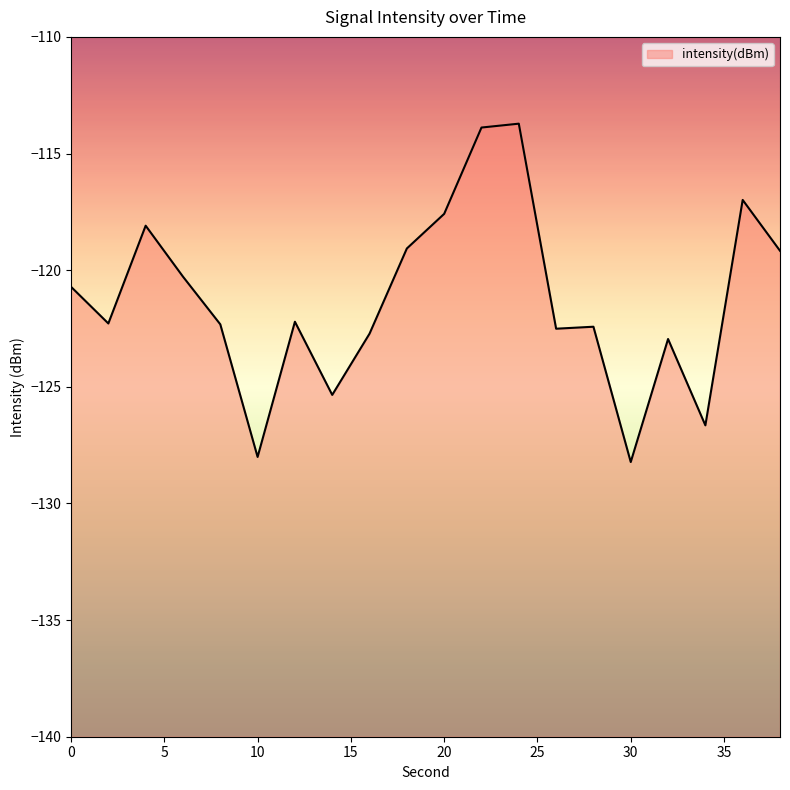

How many interior local valleys (lower than both neighbors) does the data have?

6